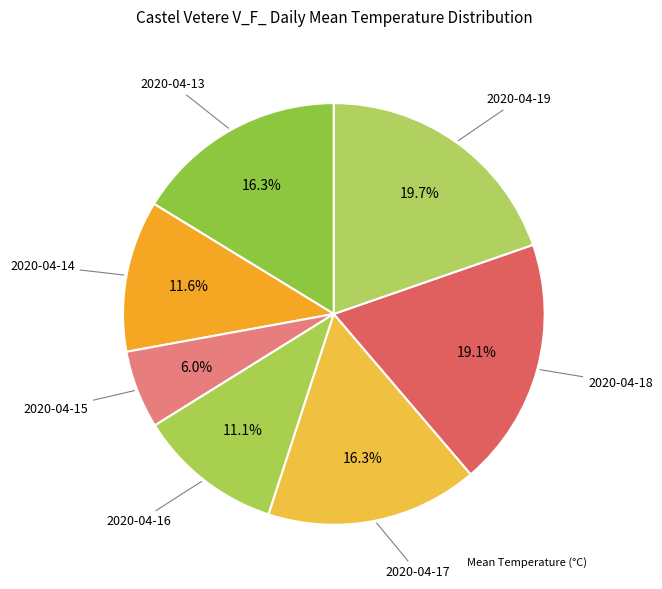

To the nearest percent, what is the difference between the largest and smallest slice percentages?

14%